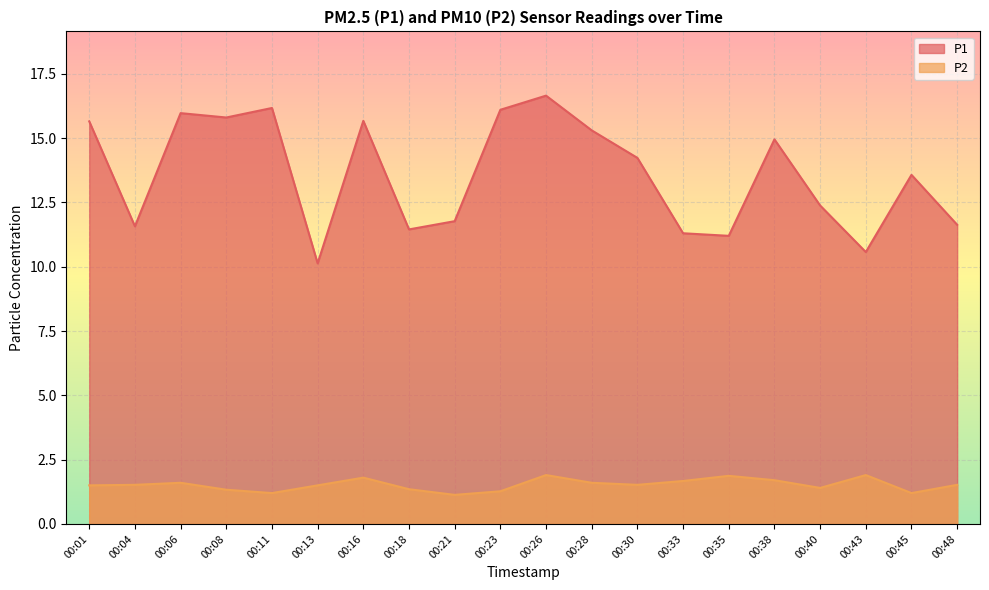

How many lines are shown in the chart?

2